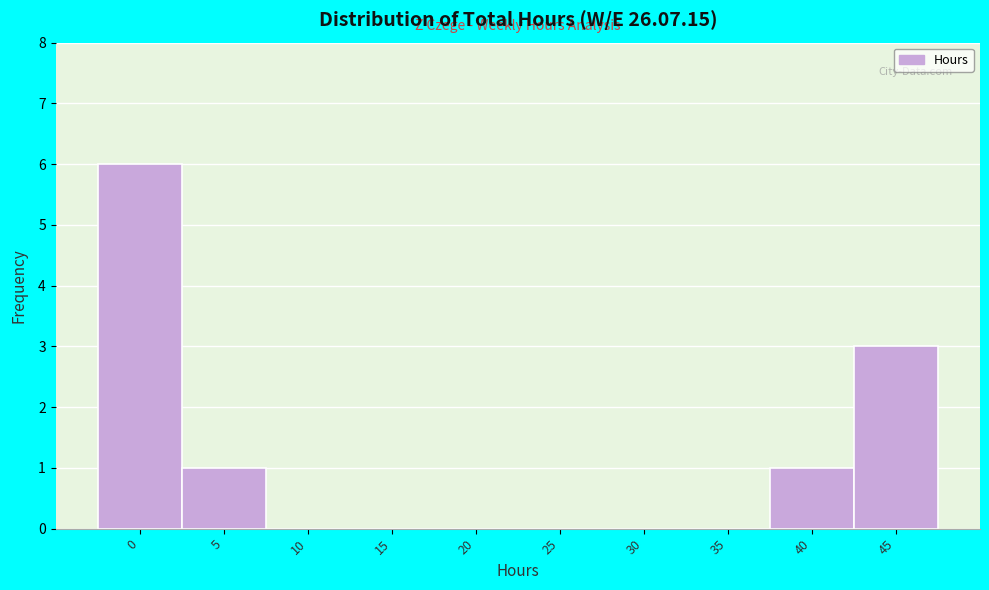

Reading left to right, what are all the values shown in this chart?

0=6	5=1	10=0	15=0	20=0	25=0	30=0	35=0	40=1	45=3